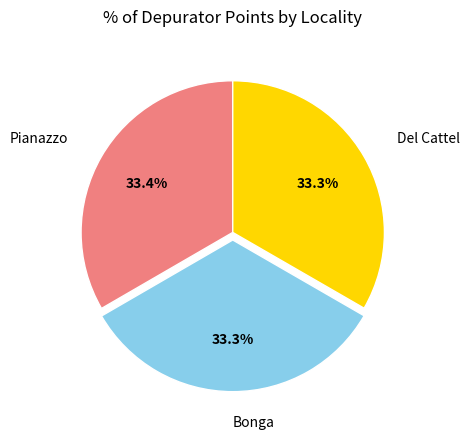

How many slices are in this pie chart?

3